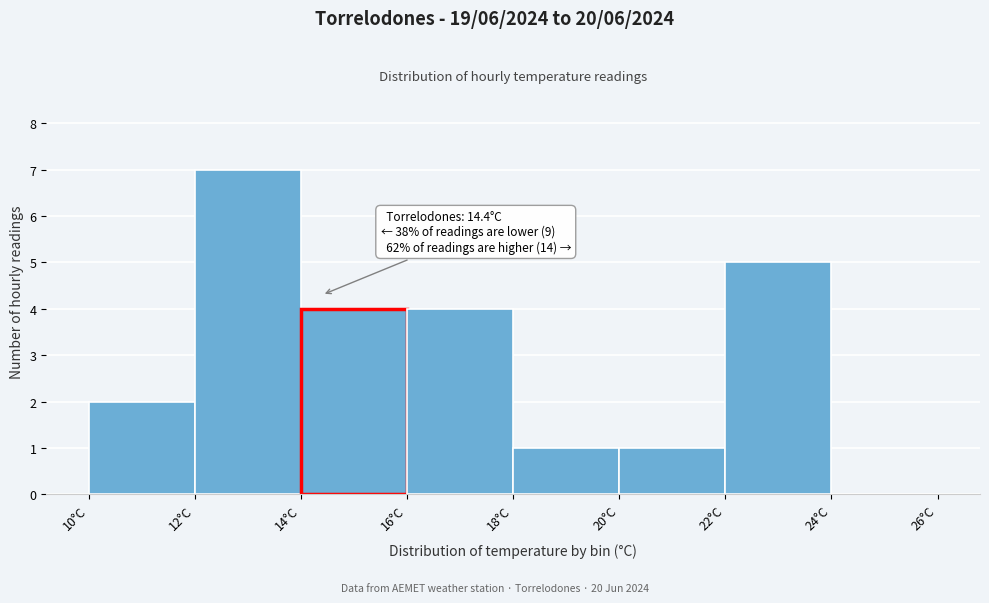

Over which range of the x-axis is the bar tallest?

12 to 14